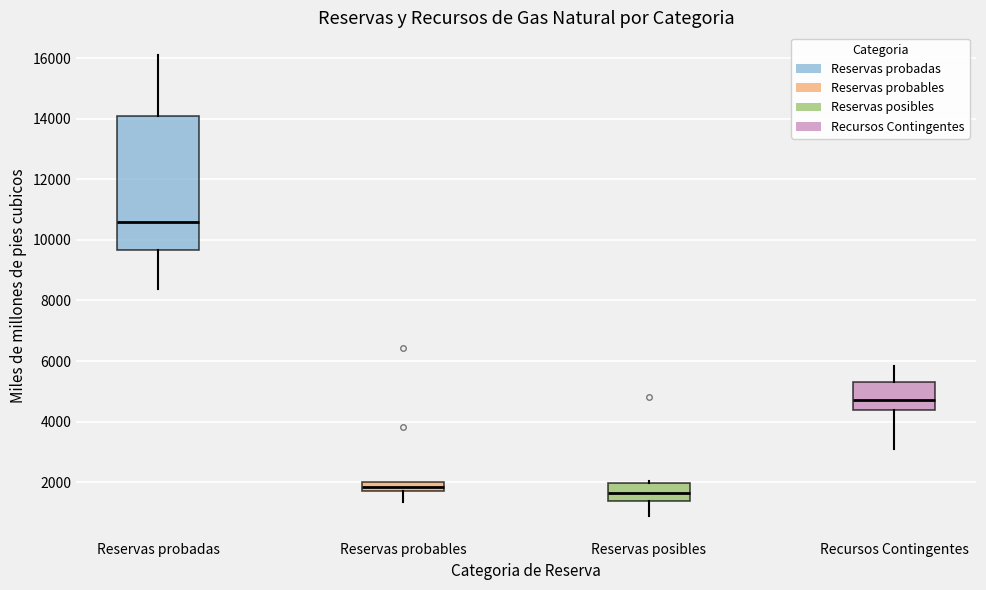

Which box has the highest median line?

Reservas probadas